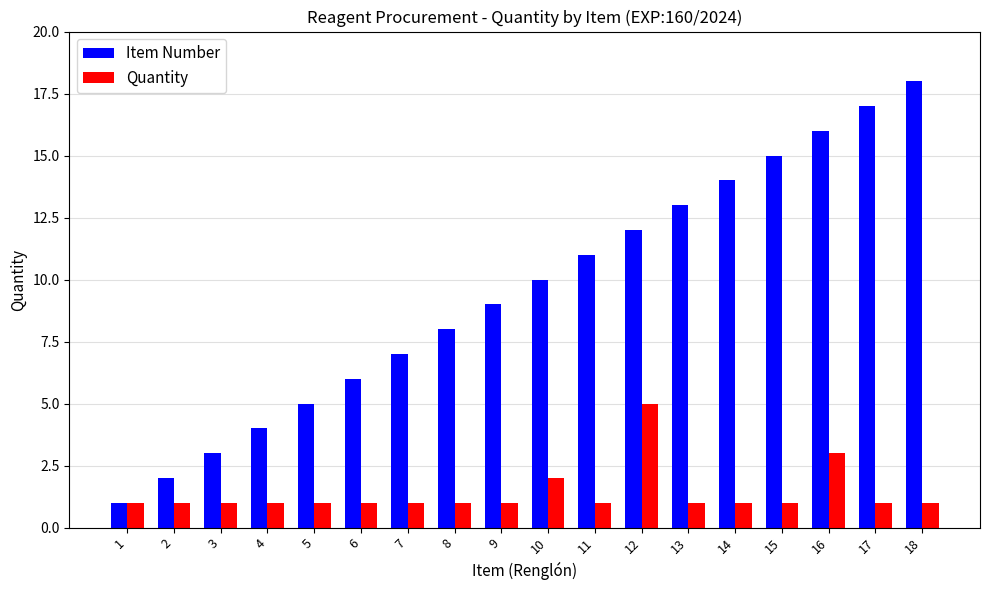

Where is Item Number nearest to the value 9?

9